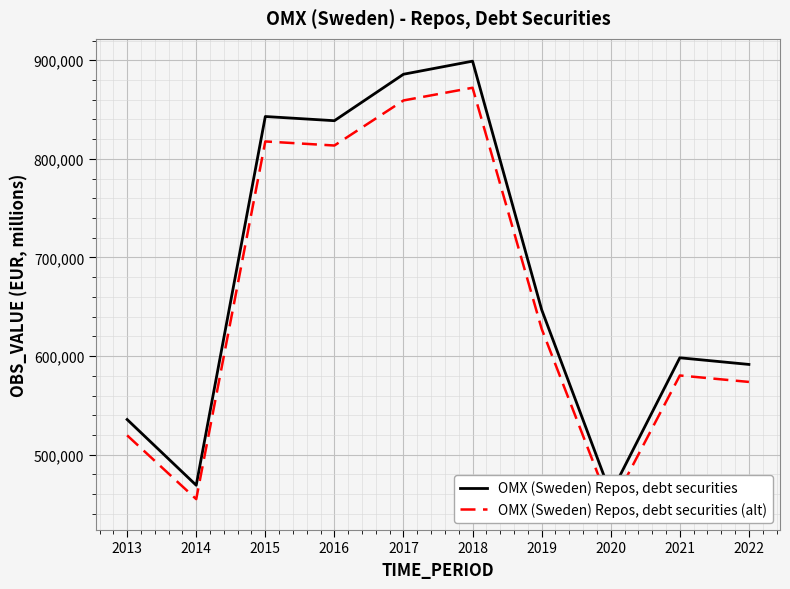

Rank the series by their maximum value, from lowest to highest.

OMX (Sweden) Repos, debt securities (alt), OMX (Sweden) Repos, debt securities